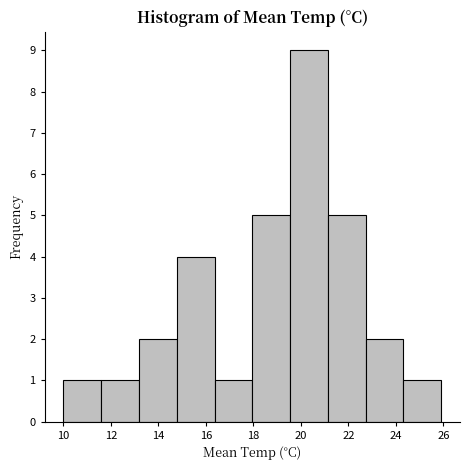

Reading left to right, list every bar in this chart as the range it spans on the x-axis followed by its height. Neither the bar edges nor the heights are printed on the chart, so give them approximately, as read against the axes.

10.0 to 11.6: 1
11.6 to 13.2: 1
13.2 to 14.8: 2
14.8 to 16.4: 4
16.4 to 18.0: 1
18.0 to 19.6: 5
19.6 to 21.2: 9
21.2 to 22.8: 5
22.8 to 24.4: 2
24.4 to 26.0: 1